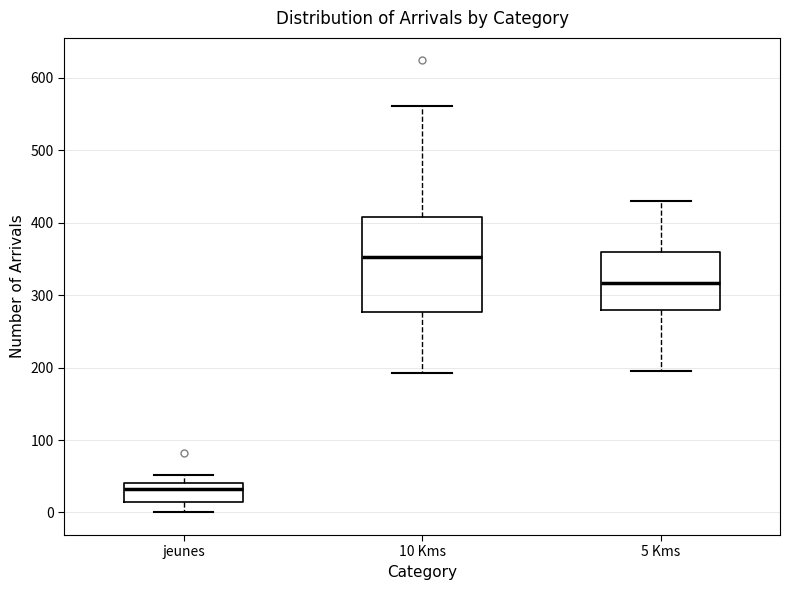

Where is the lower edge of the box for 5 Kms on the y-axis? The values are not printed on the chart, so give them approximately, as read against the axis.

280